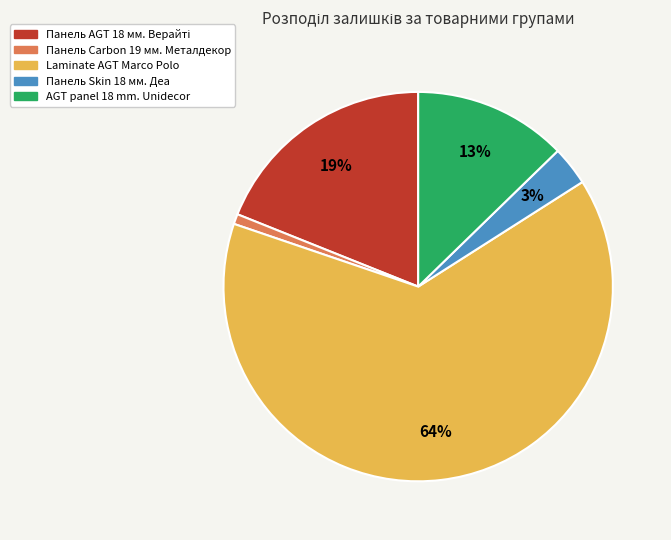

Is there a majority slice in this chart?

Yes